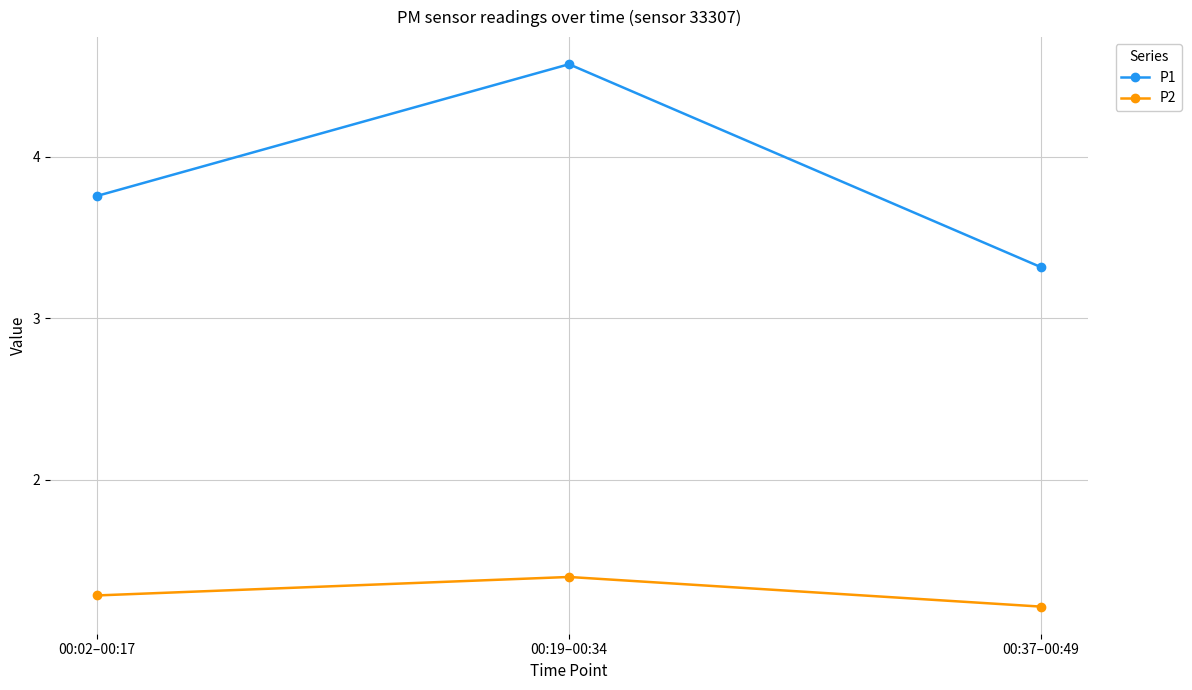

What is the difference between the highest and lowest values at 00:37–00:49?

2.1